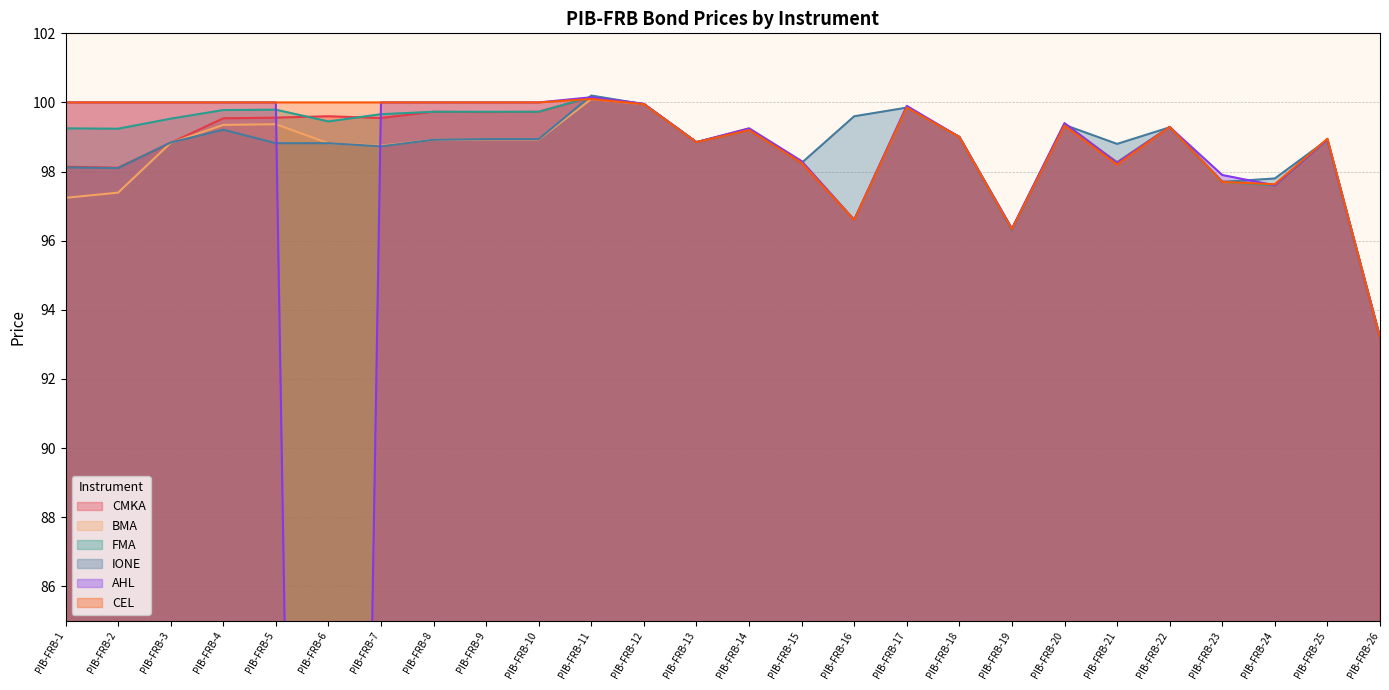

What is the total value across all series at PIB-FRB-13?

593.1